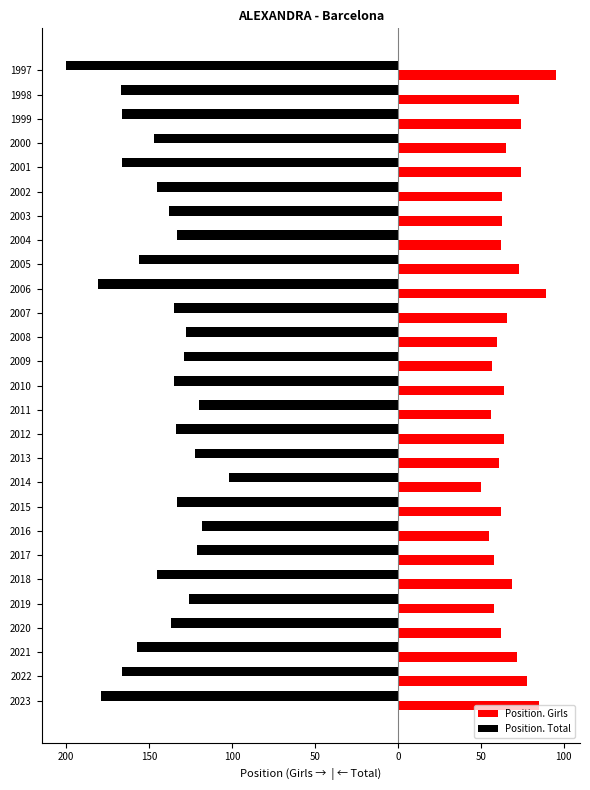

What is the sum of all Position. Girls values?

1808